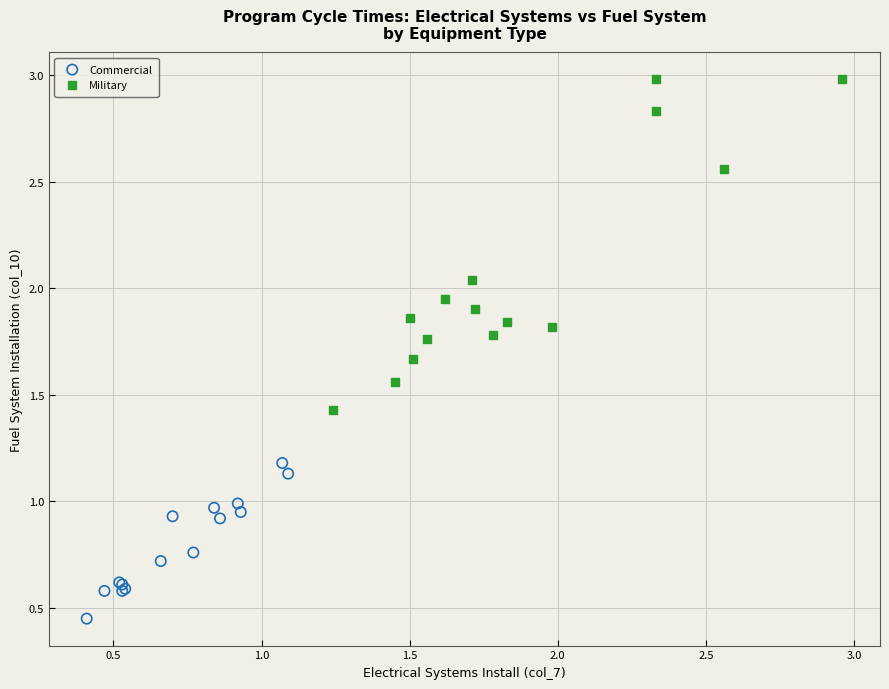

Which series contains the highest Y value?

Military